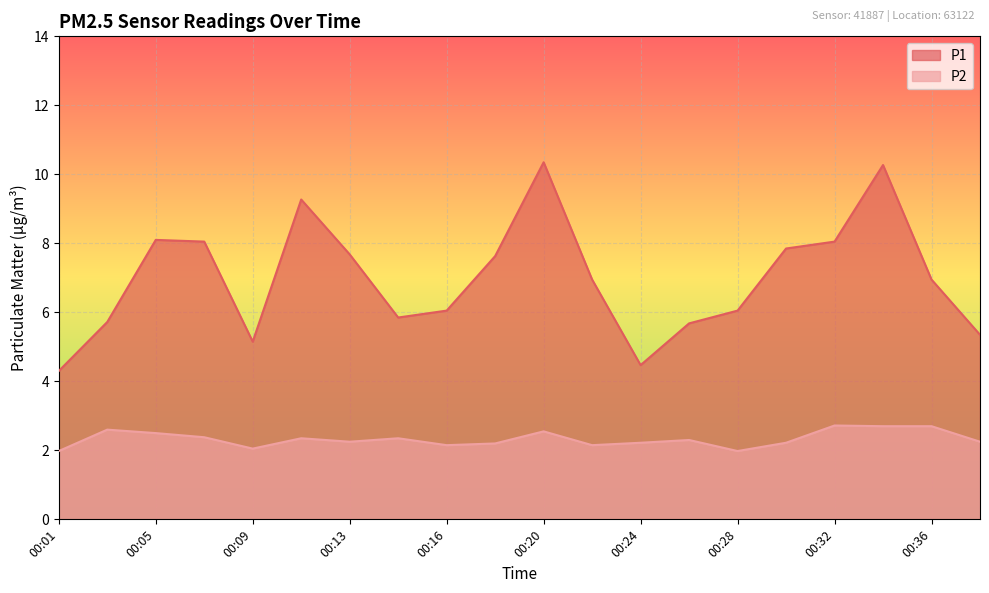

Which has a higher value, 00:13 or 00:20?

00:20